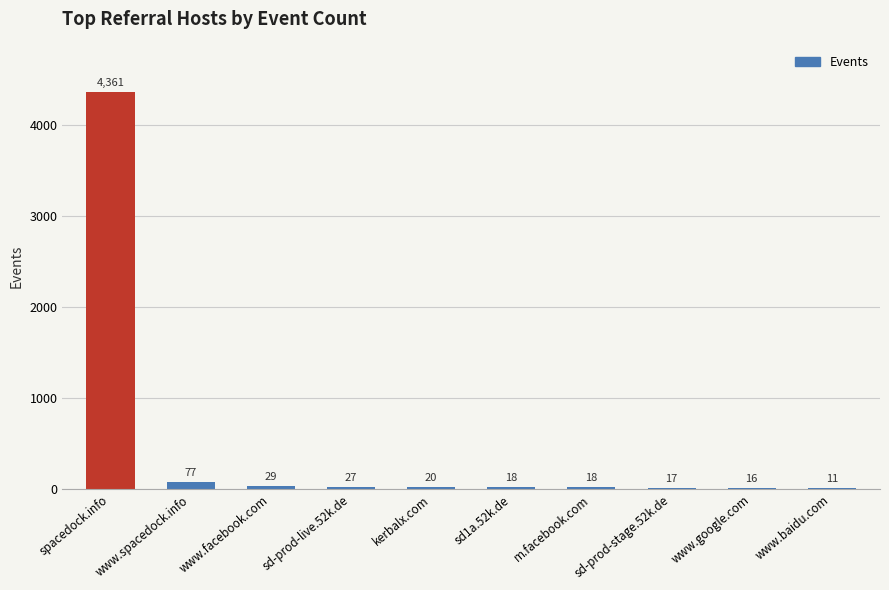

What is the sum of all values?

4594